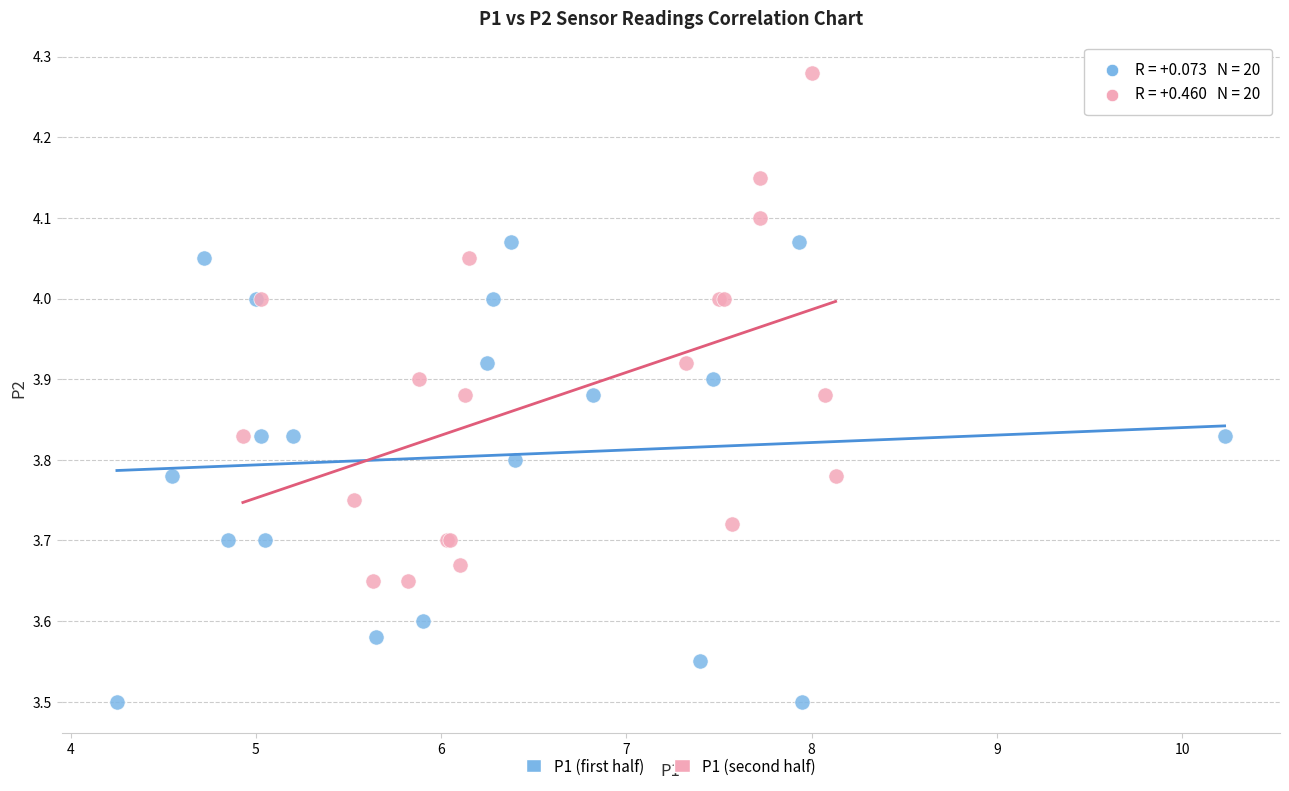

Which series contains the highest Y value?

P1 (second half)